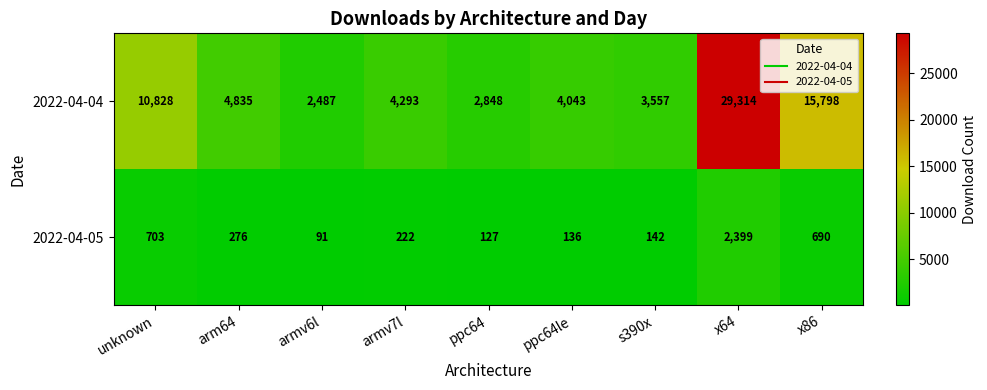

Is the value of 2022-04-05 at ppc64le greater than the value of 2022-04-04 at s390x?

No